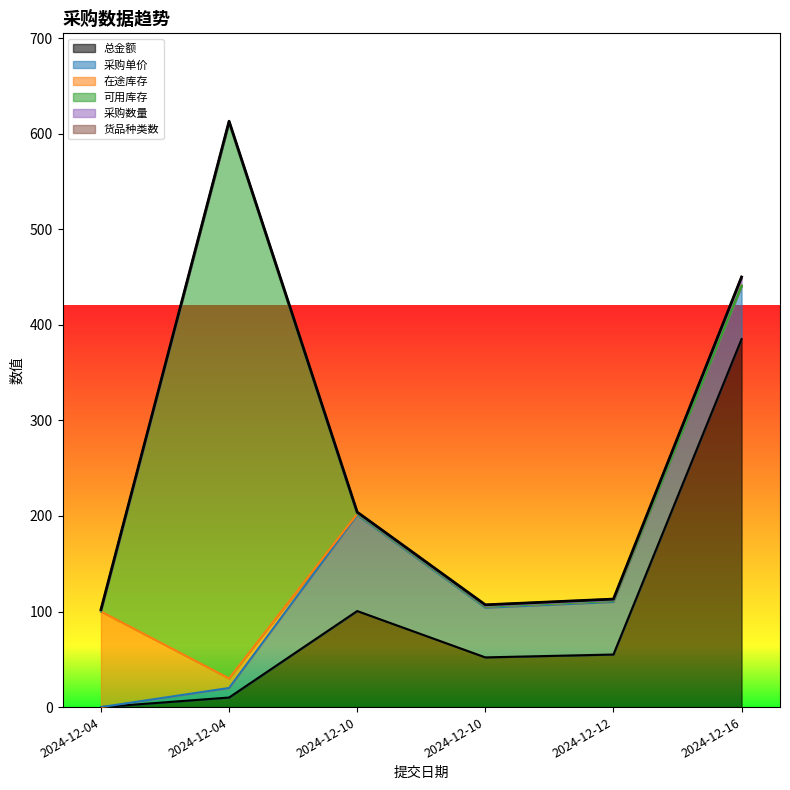

Which has a higher value, 2024-12-10 or 2024-12-12?

2024-12-10